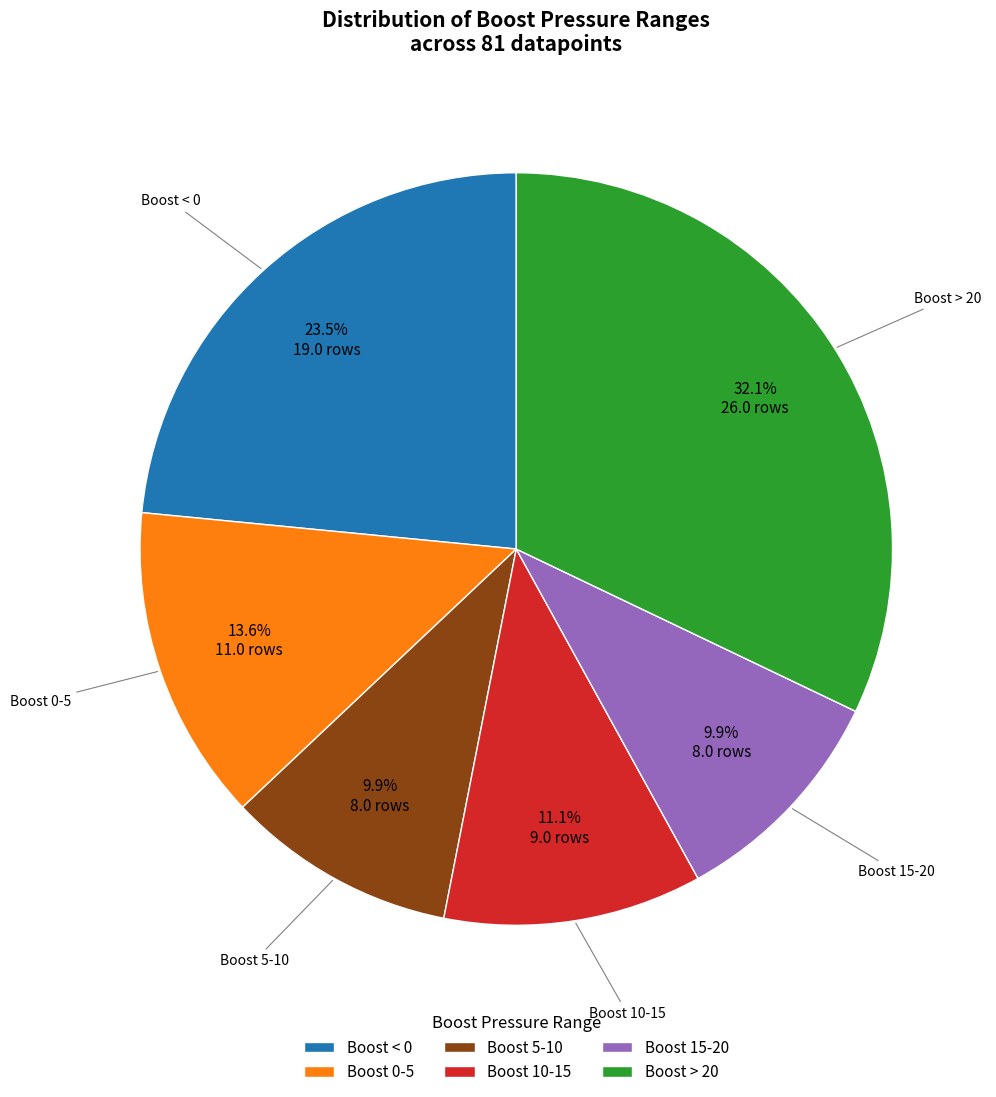

Is it true that Boost 5-10 is 22% of the pie?

False